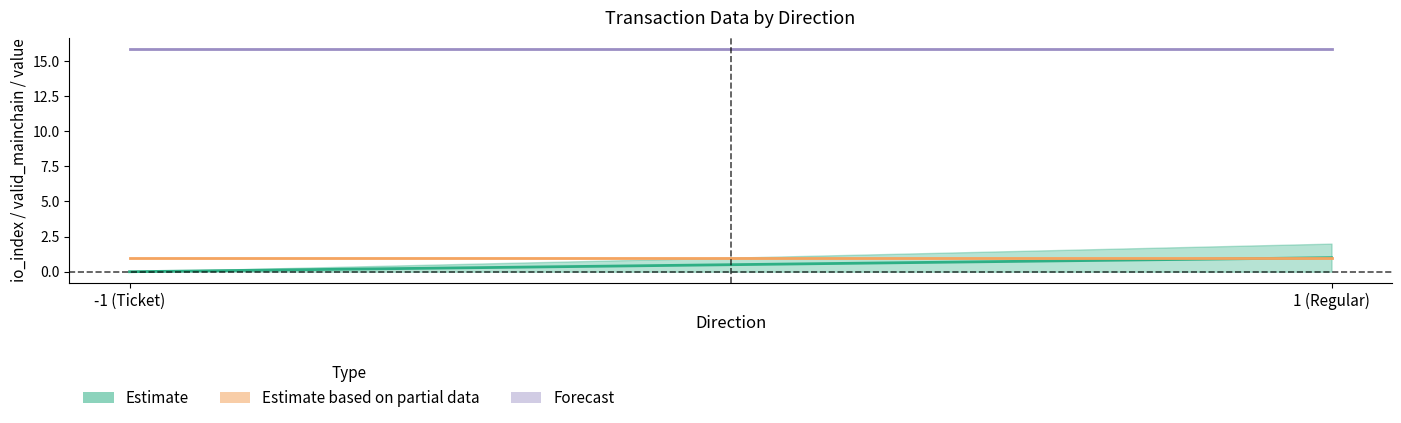

Where is the first local minimum for io_index?

1